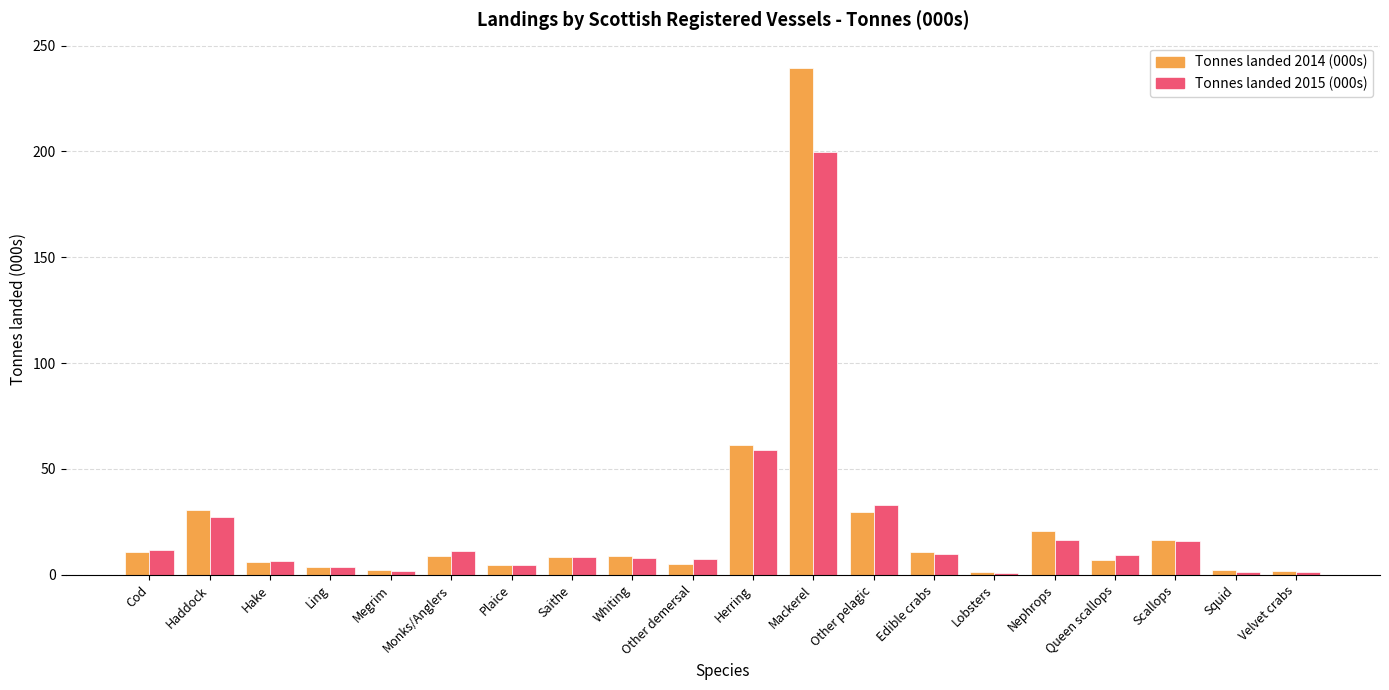

What is the sum of all Tonnes landed 2015 (000s) values?

437.6